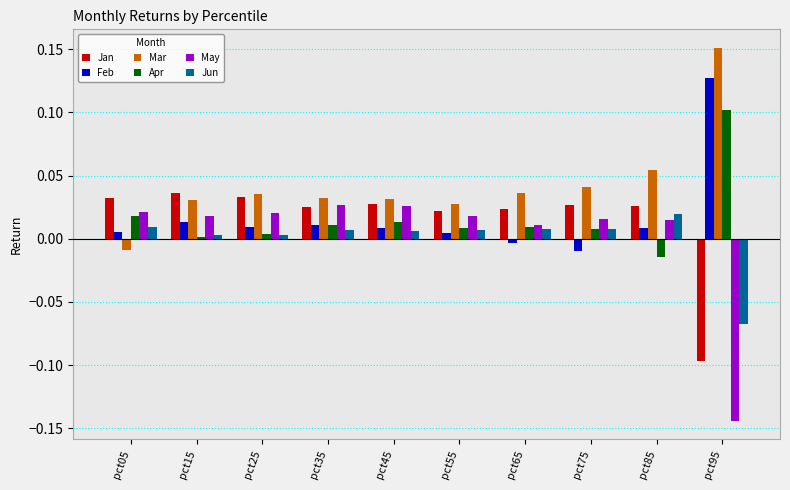

Which series has the largest range (max minus min)?

May